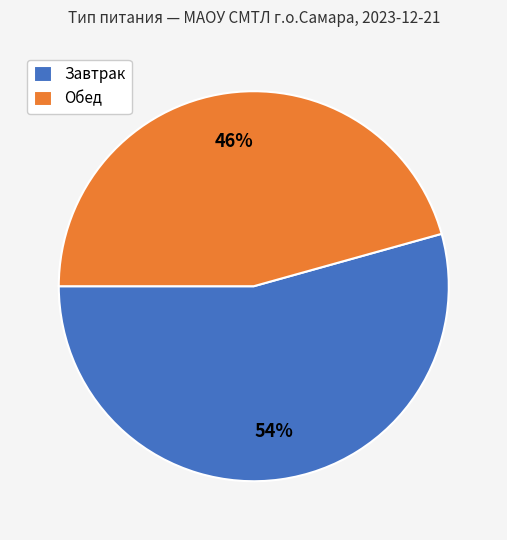

To the nearest percent, what portion does Обед represent?

46%